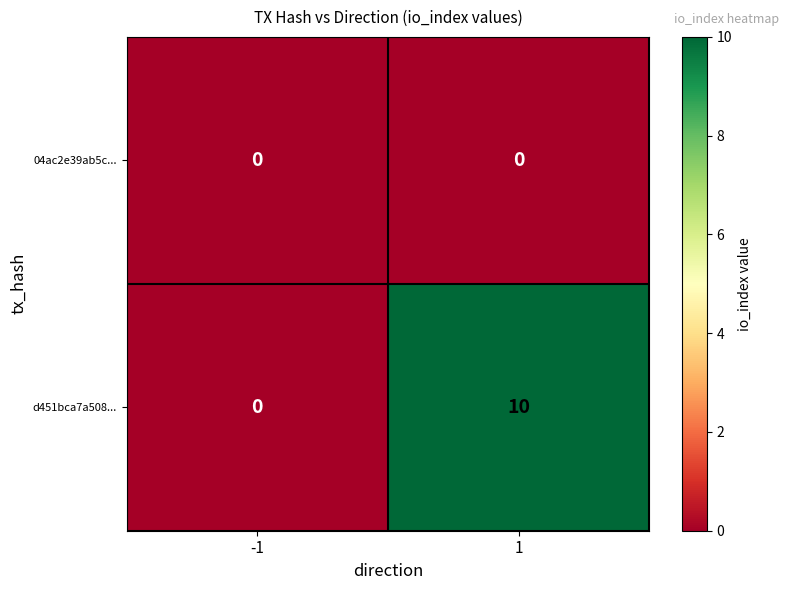

Reading right to left, list all the values displayed in this chart.

04ac2e39ab5c...: 1=0	-1=0
d451bca7a508...: 1=10	-1=0